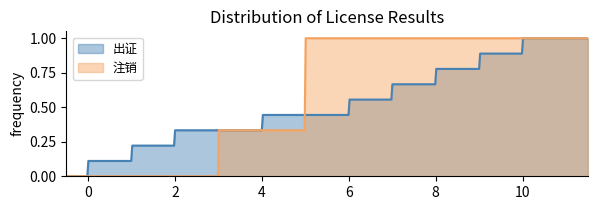

Which series has the largest total across all categories?

注销